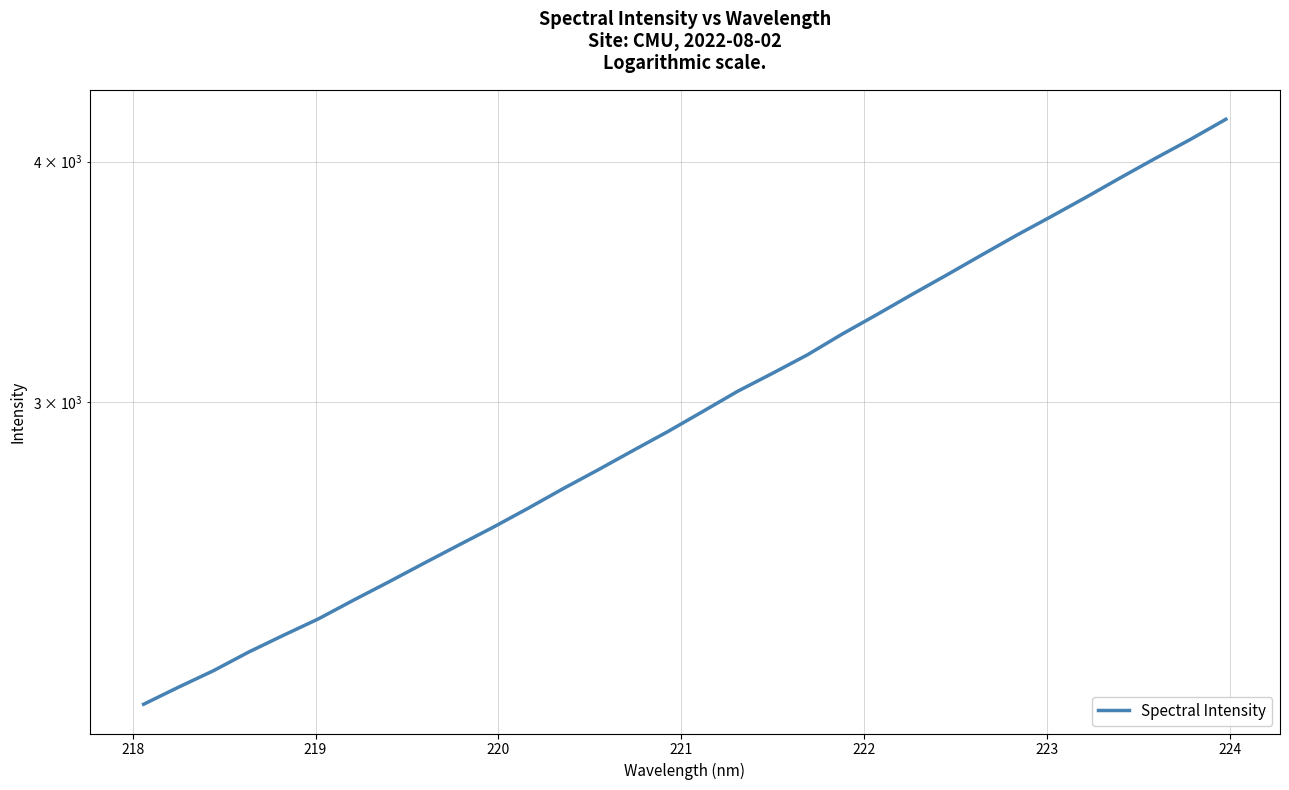

What is the smallest value displayed?

2090.4